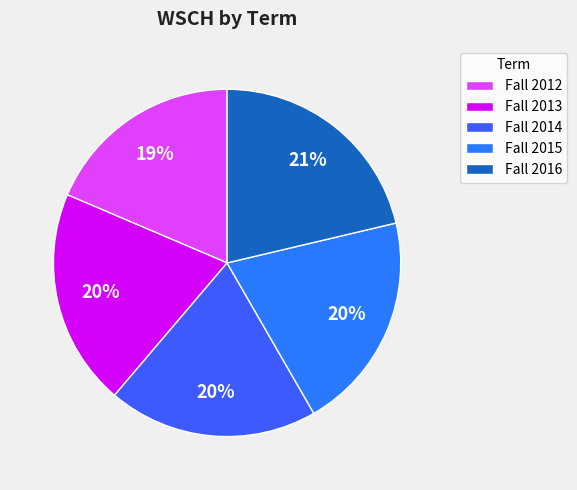

How many slices are in this pie chart?

5